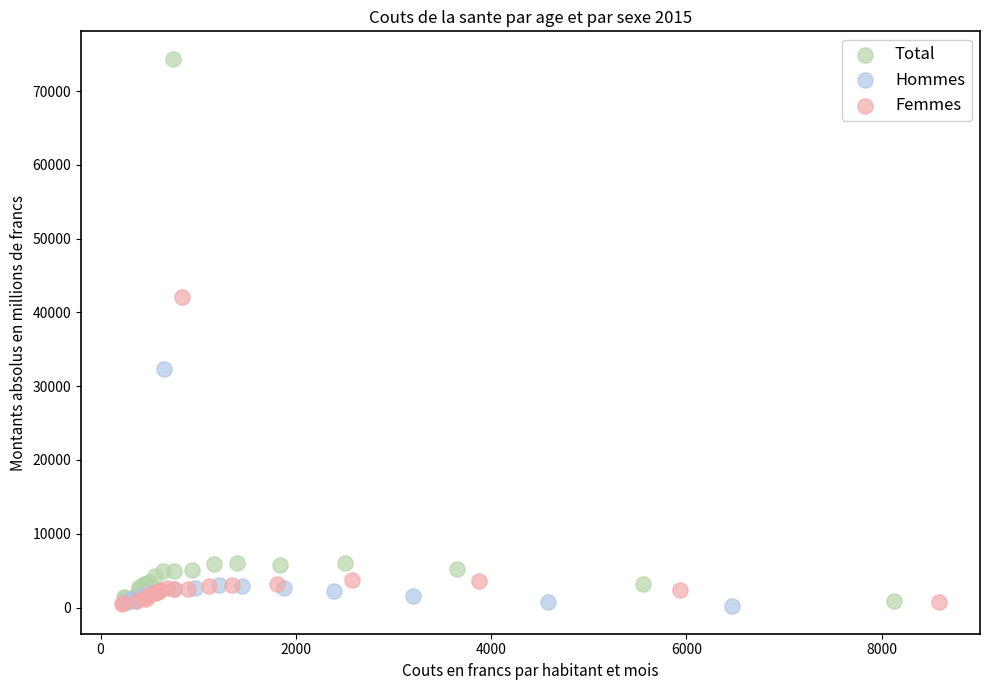

Which series has the largest Y range (max minus min)?

Total